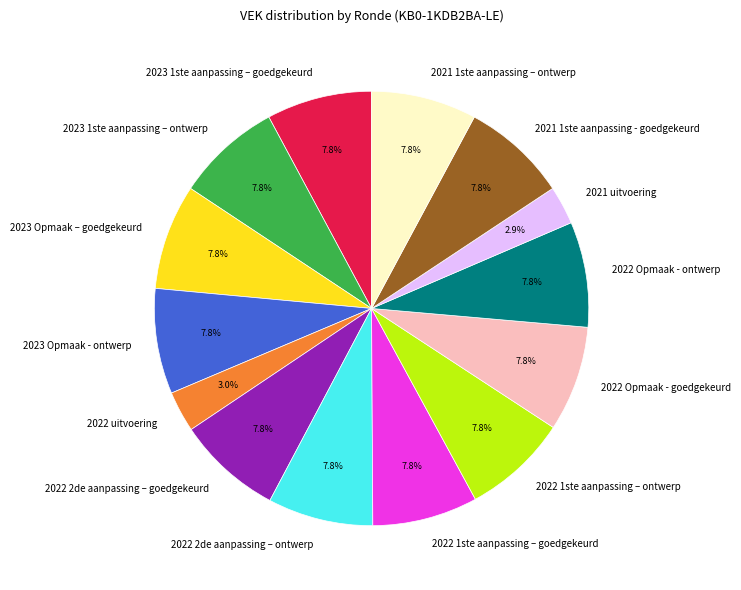

Does 2022 2de aanpassing – goedgekeurd account for over 50% of the chart?

No